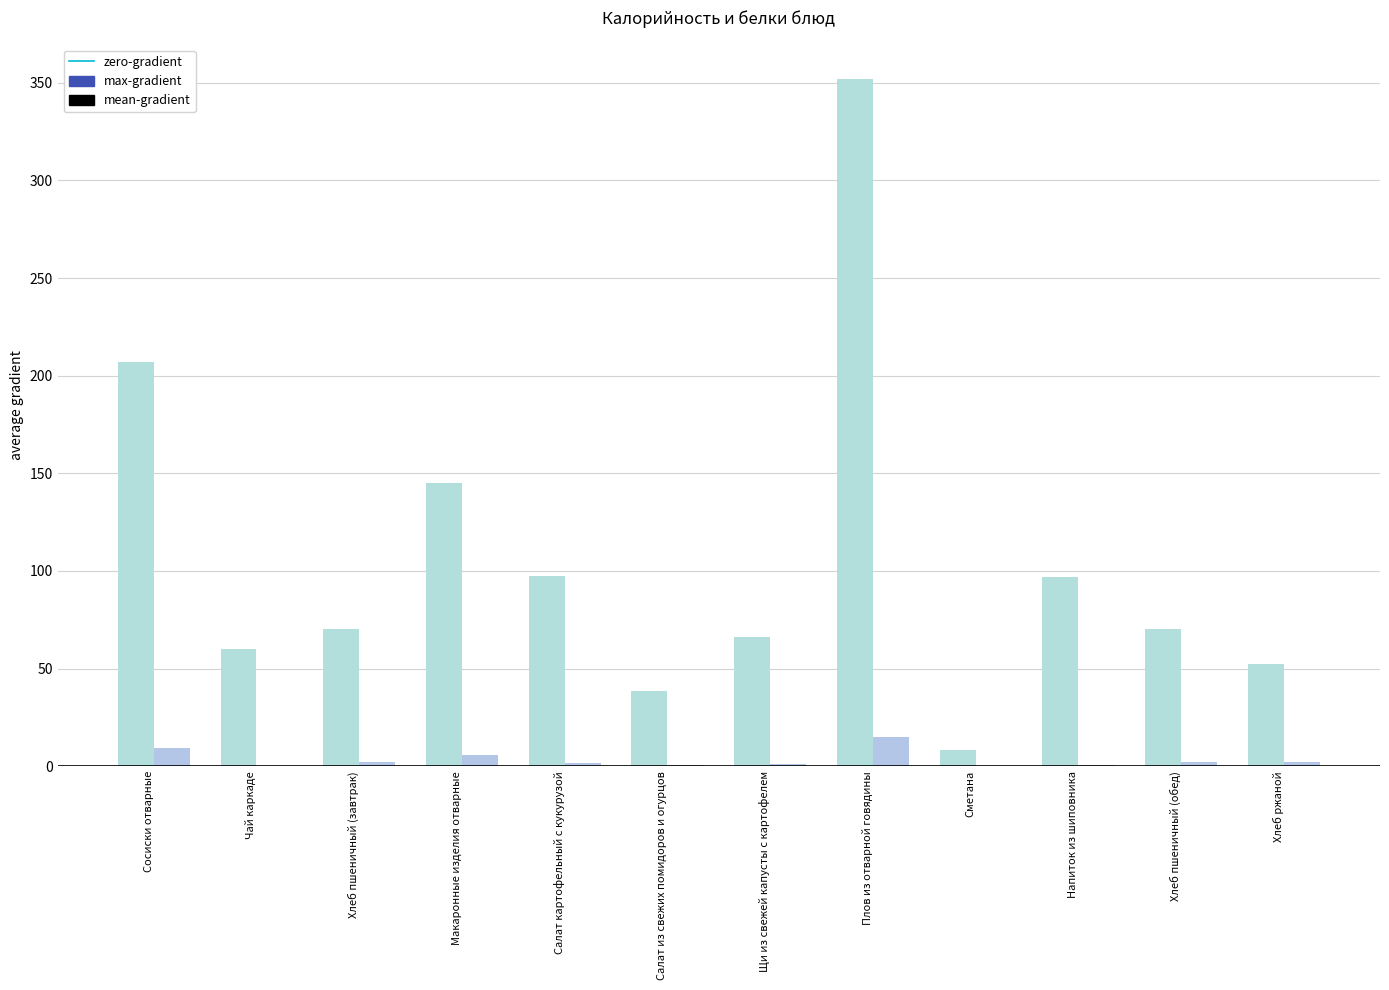

What is the total value across all series at Макаронные изделия отварные?

150.7